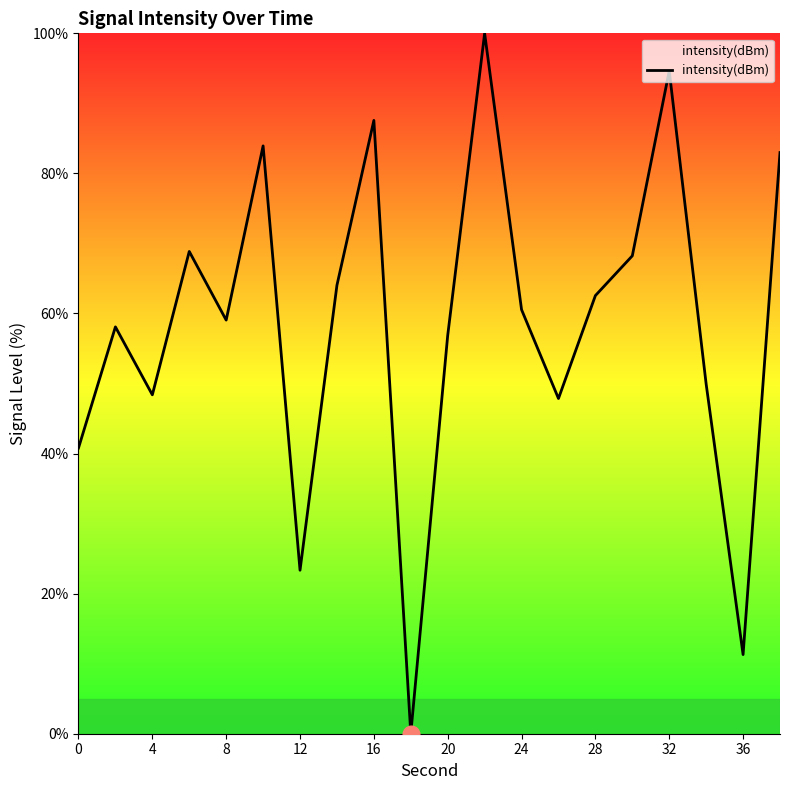

How many positive values are there?

19